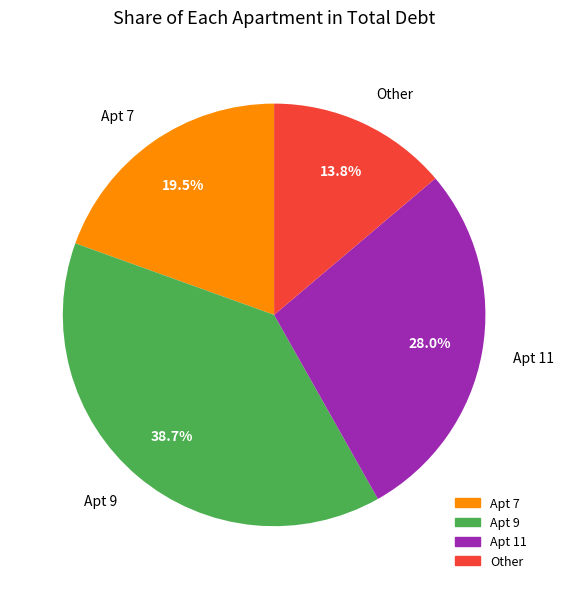

To the nearest percent, what is the average slice percentage?

25%